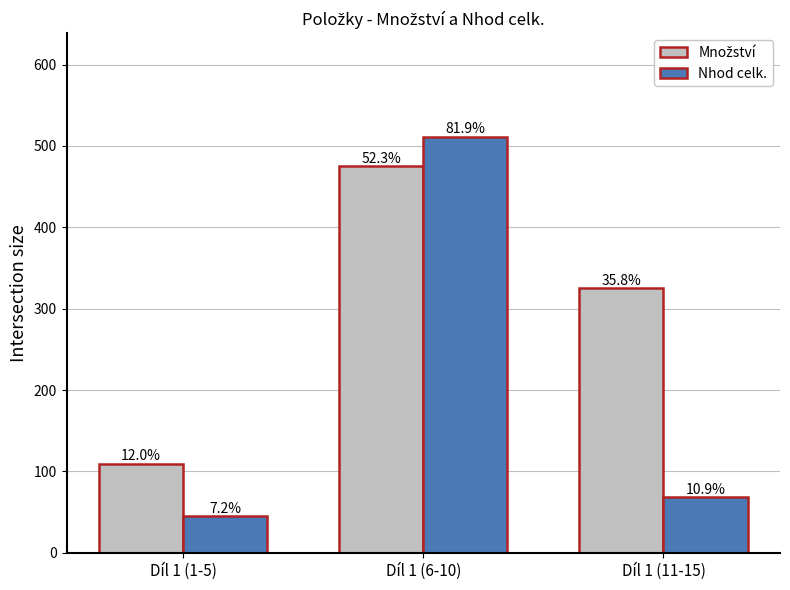

How many bars are there in each group?

2